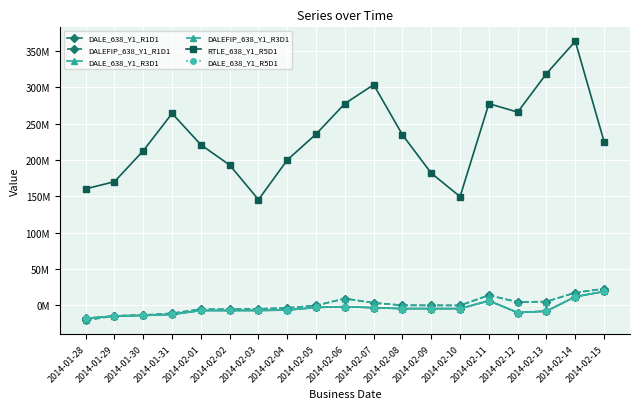

At which category does RTLE_638_Y1_R5D1 reach its first local peak?

2014-01-31